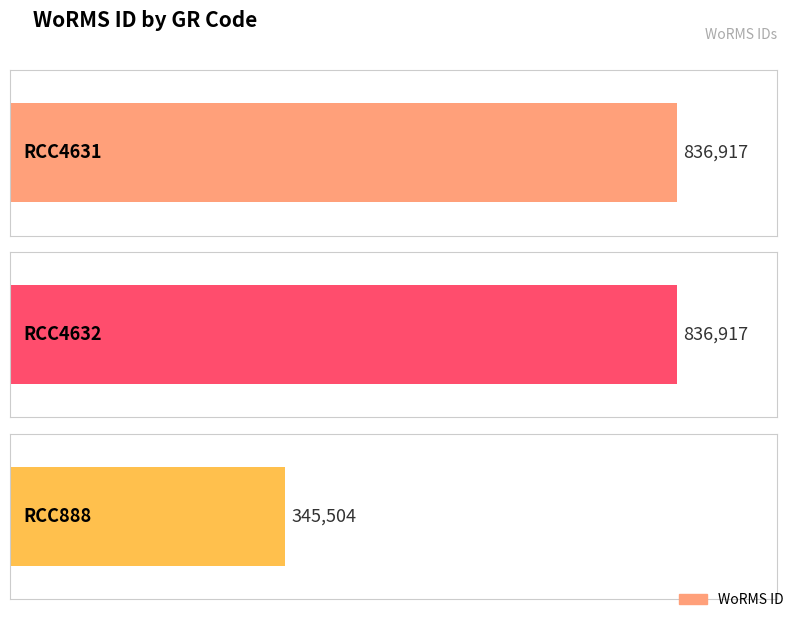

The chart shows a value of 836917 at RCC4631. True or false?

True